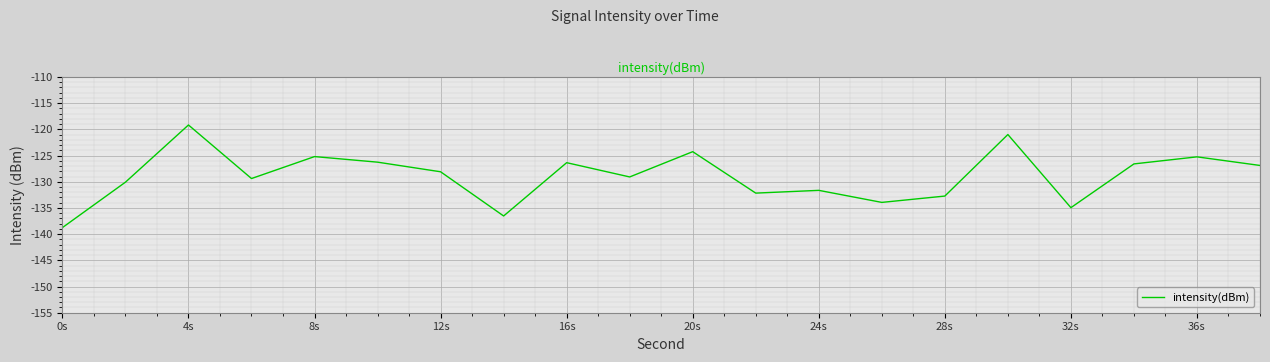

How many values are below -128?

11